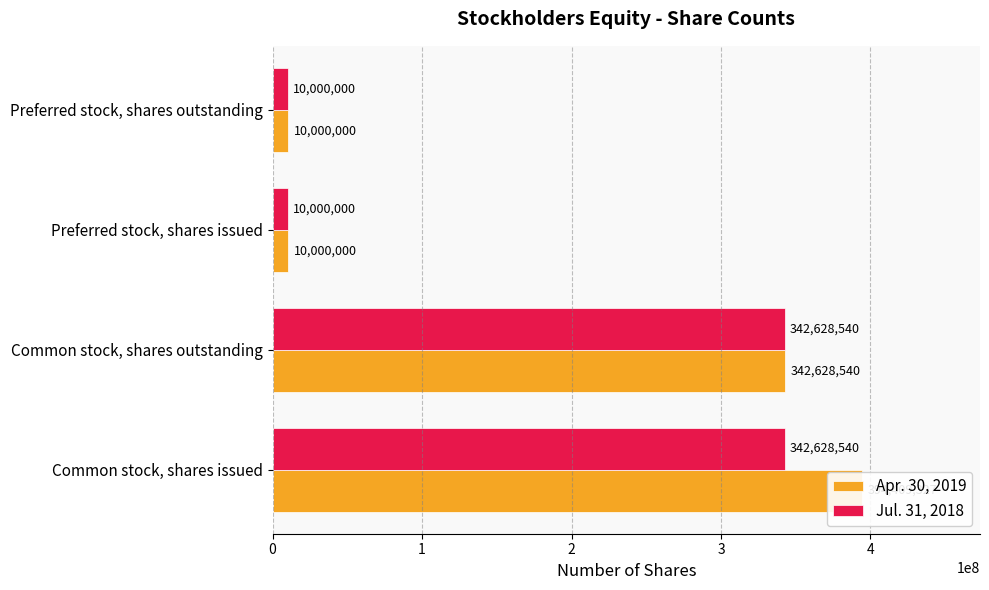

What are all the series names shown in the legend?

Apr. 30, 2019, Jul. 31, 2018